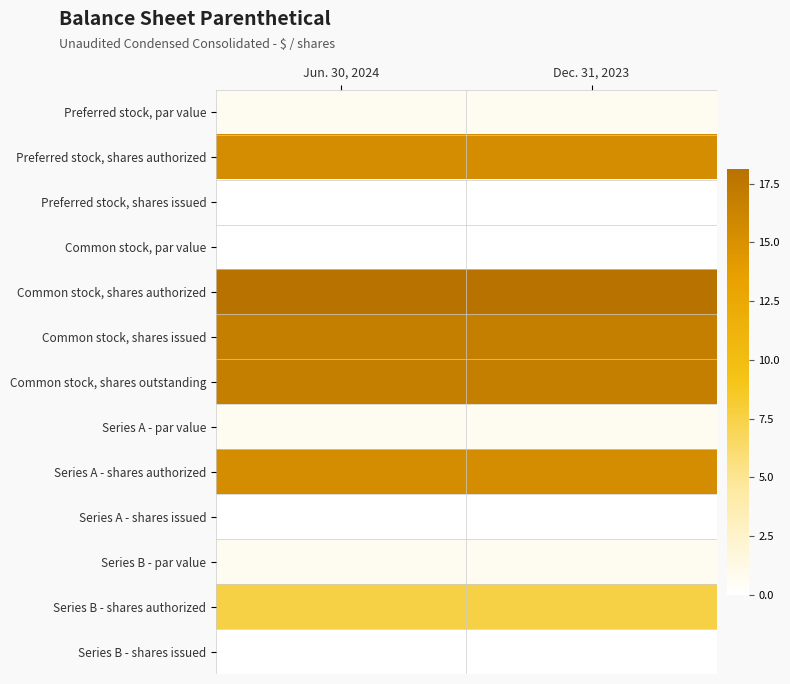

Reading right to left, list all the values displayed in this chart.

Preferred stock, par value: Dec. 31, 2023=0.7	Jun. 30, 2024=0.7
Preferred stock, shares authorized: Dec. 31, 2023=15.4	Jun. 30, 2024=15.4
Preferred stock, shares issued: Dec. 31, 2023=0.0	Jun. 30, 2024=0.0
Common stock, par value: Dec. 31, 2023=0.0	Jun. 30, 2024=0.0
Common stock, shares authorized: Dec. 31, 2023=18.1	Jun. 30, 2024=18.1
Common stock, shares issued: Dec. 31, 2023=16.9	Jun. 30, 2024=16.9
Common stock, shares outstanding: Dec. 31, 2023=16.9	Jun. 30, 2024=16.9
Series A - par value: Dec. 31, 2023=0.7	Jun. 30, 2024=0.7
Series A - shares authorized: Dec. 31, 2023=15.4	Jun. 30, 2024=15.4
Series A - shares issued: Dec. 31, 2023=0.0	Jun. 30, 2024=0.0
Series B - par value: Dec. 31, 2023=0.7	Jun. 30, 2024=0.7
Series B - shares authorized: Dec. 31, 2023=7.5	Jun. 30, 2024=7.5
Series B - shares issued: Dec. 31, 2023=0.0	Jun. 30, 2024=0.0